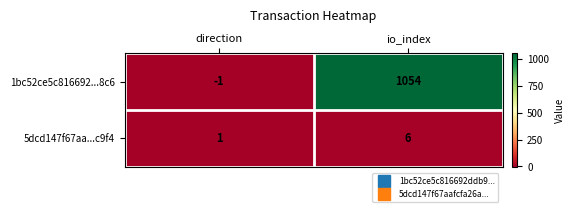

What is the maximum value shown in the chart?

1054